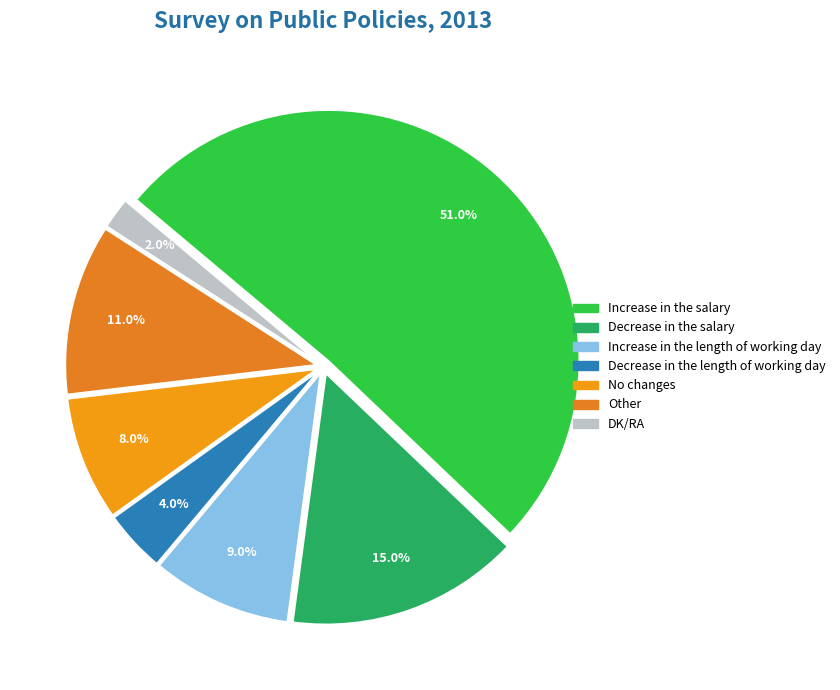

How many segments does this pie chart have?

7